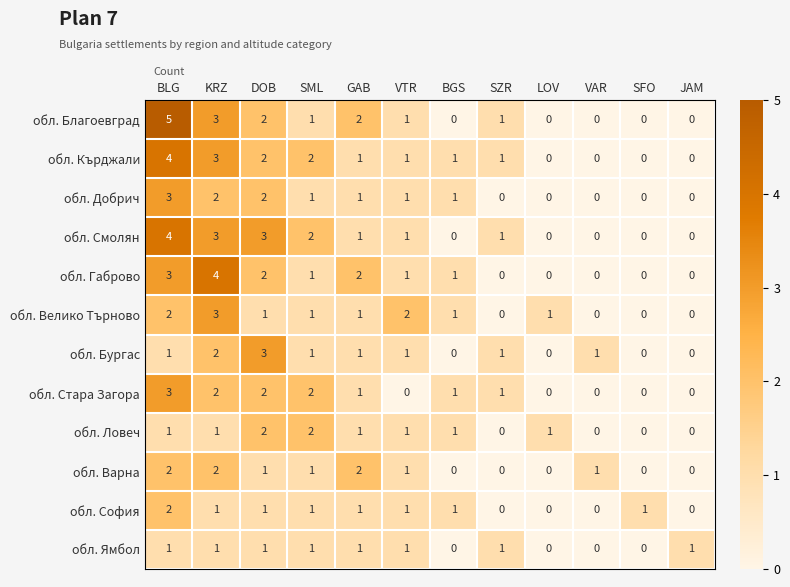

The обл. Ямбол series shows 1 at SFO. True or false?

False